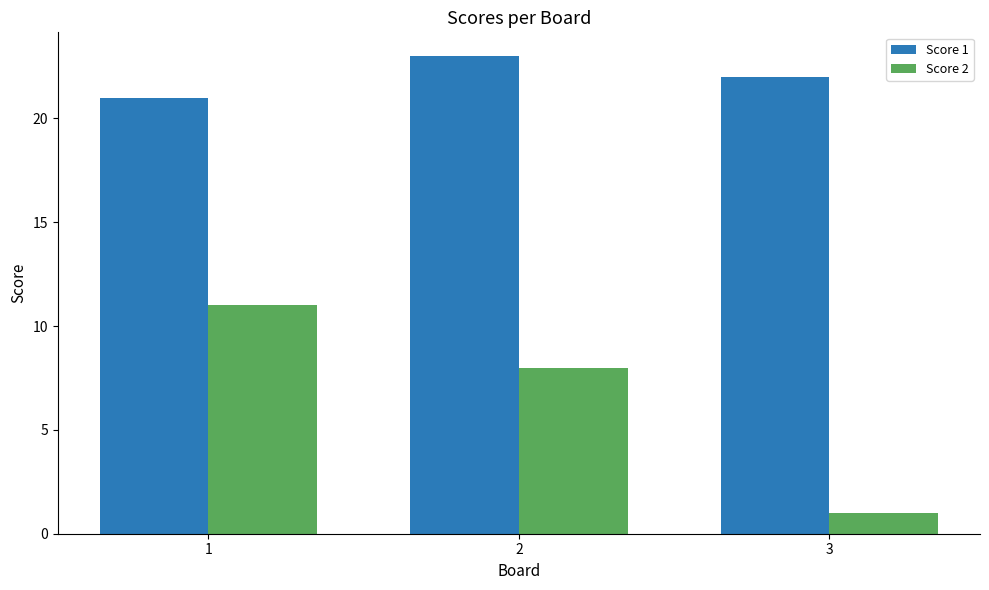

Which series has the widest spread of values?

Score 2